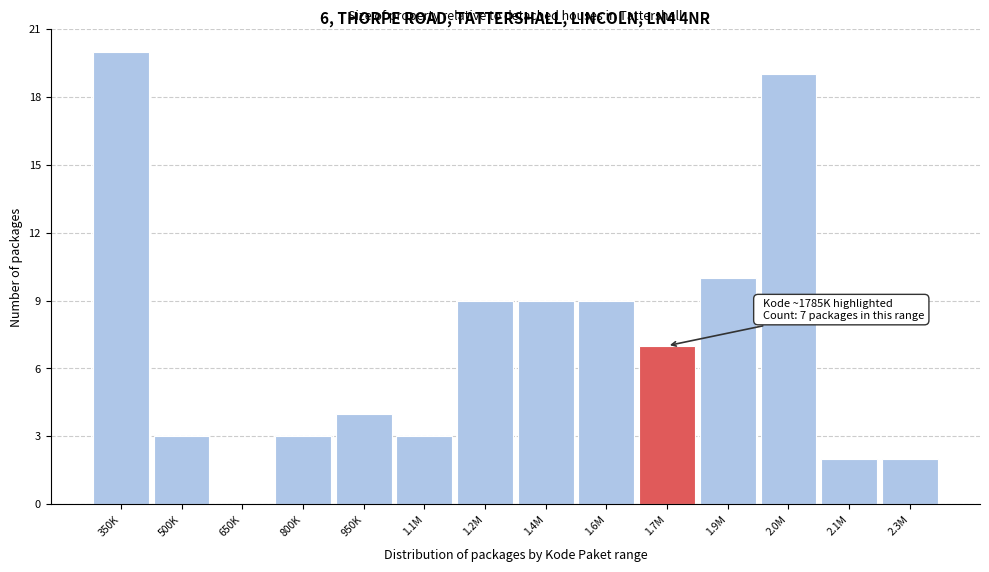

Reading left to right, what are all the values shown in this chart?

350K=20	500K=3	650K=0	800K=3	950K=4	1.1M=3	1.2M=9	1.4M=9	1.6M=9	1.7M=7	1.9M=10	2.0M=19	2.1M=2	2.3M=2